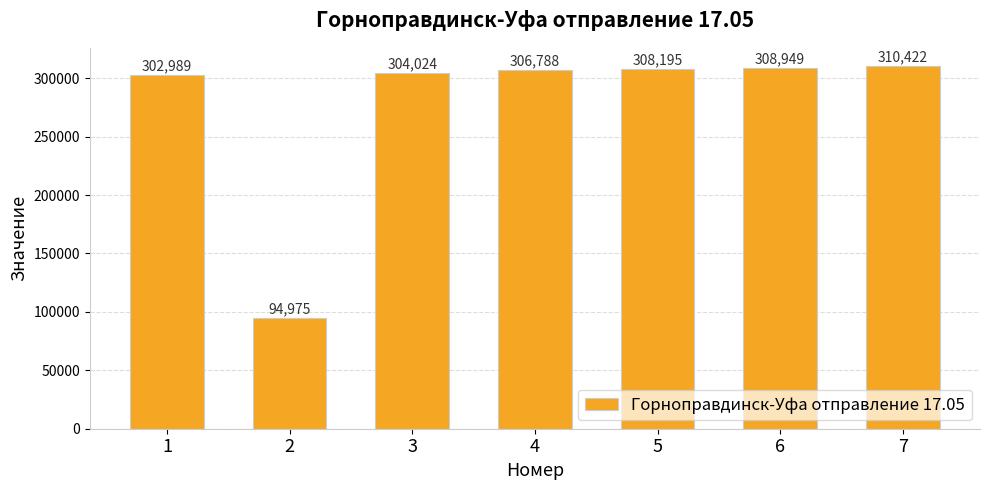

List the labels in order of value, largest first.

7, 6, 5, 4, 3, 1, 2